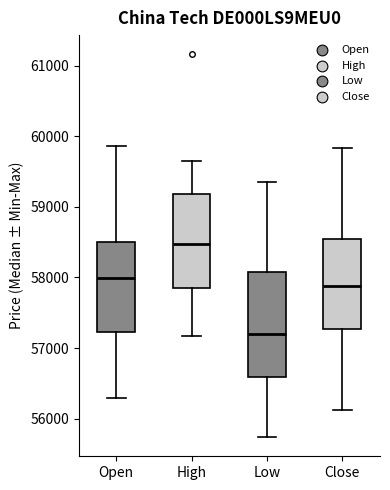

Reading left to right, read every box against the y-axis: the position of its median line, the range the box covers, and the ends of its whiskers. The values are not printed on the chart, so give them approximately, as read against the axis.

Open: median 58000, box 57200 to 58500, whiskers 56300 to 59900
High: median 58500, box 57900 to 59200, whiskers 57200 to 59700
Low: median 57200, box 56600 to 58100, whiskers 55700 to 59300
Close: median 57900, box 57300 to 58600, whiskers 56100 to 59800